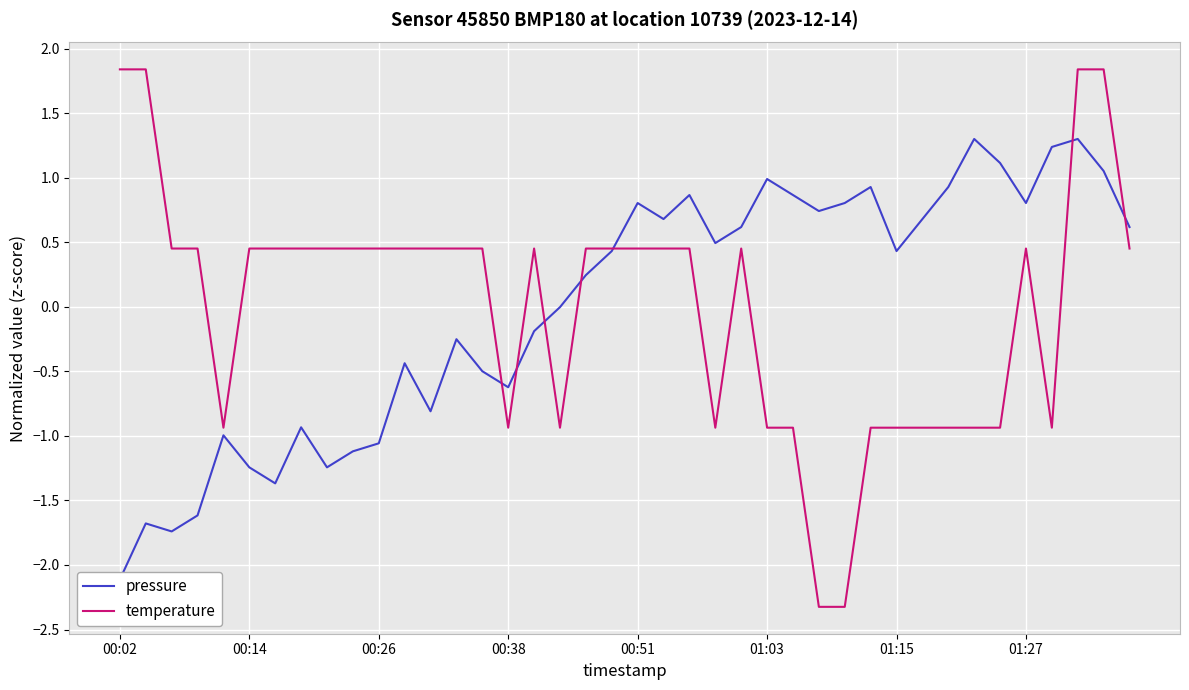

Is it true that pressure equals 0.1 at 18?

False